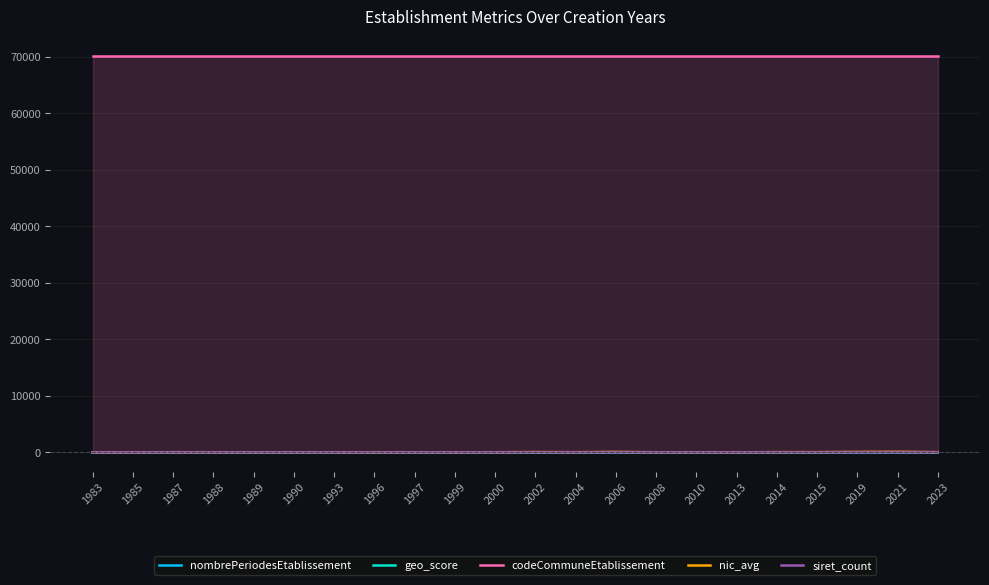

Count the number of data series in this chart.

5